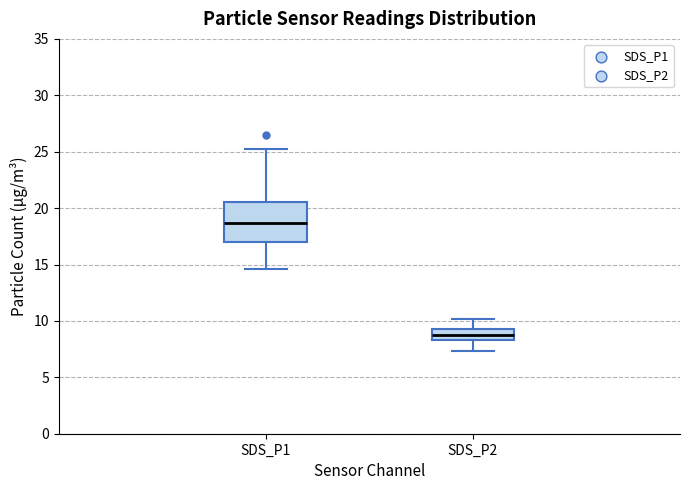

Reading left to right, read every box against the y-axis: the position of its median line, the range the box covers, and the ends of its whiskers. The values are not printed on the chart, so give them approximately, as read against the axis.

SDS_P1: median 18.5, box 17.0 to 20.5, whiskers 14.5 to 25.0
SDS_P2: median 8.5 (inside the box), box 8.5 to 9.5, whiskers 7.5 to 10.0